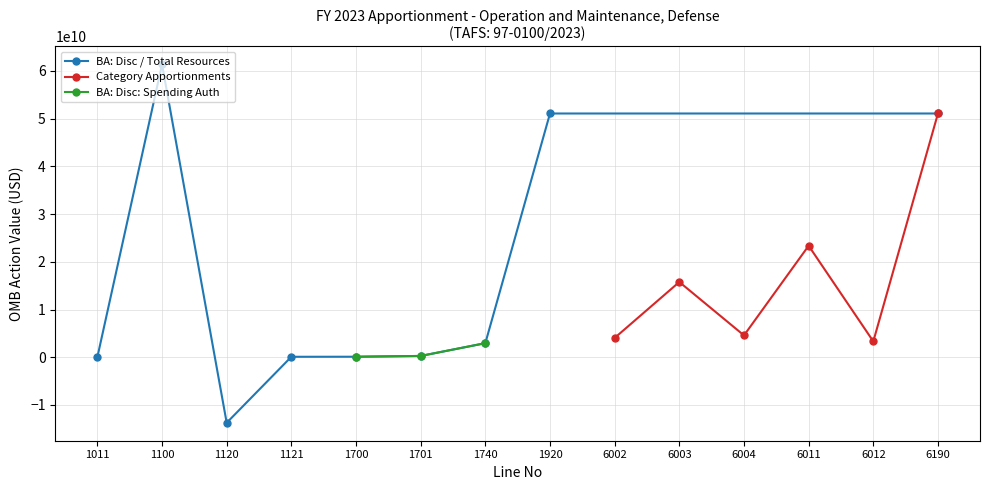

What is the value of the 7th point from the left?

2948013734